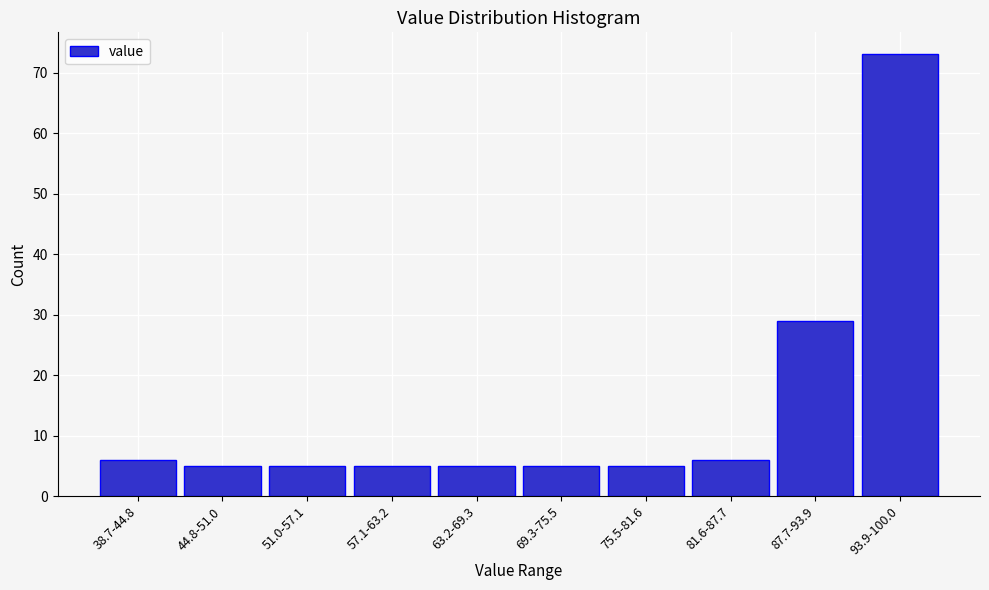

Reading left to right, extract all data points from this chart.

38.7-44.8=6	44.8-51.0=5	51.0-57.1=5	57.1-63.2=5	63.2-69.3=5	69.3-75.5=5	75.5-81.6=5	81.6-87.7=6	87.7-93.9=29	93.9-100.0=73